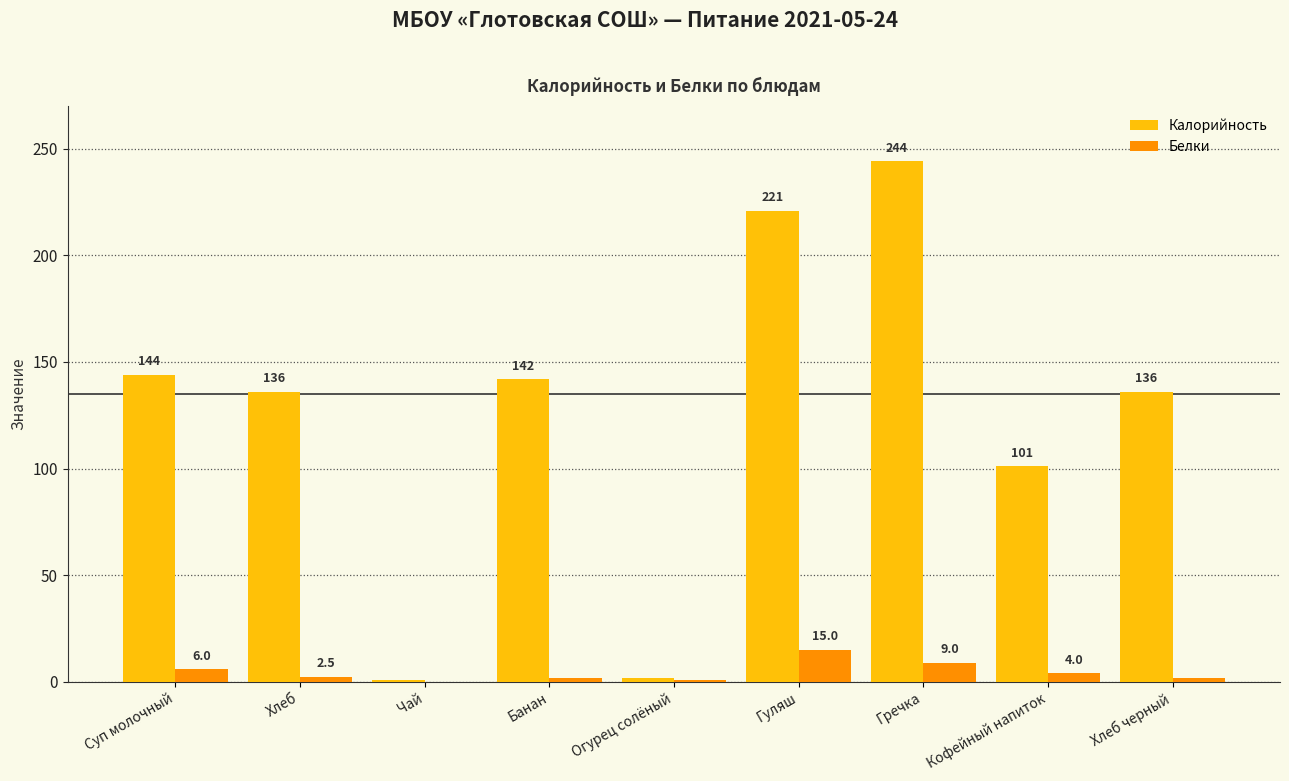

Which series has the largest total across all categories?

Калорийность